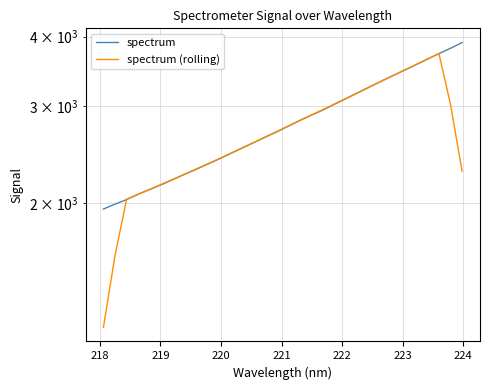

How many data points in spectrum are less than 2758?

16